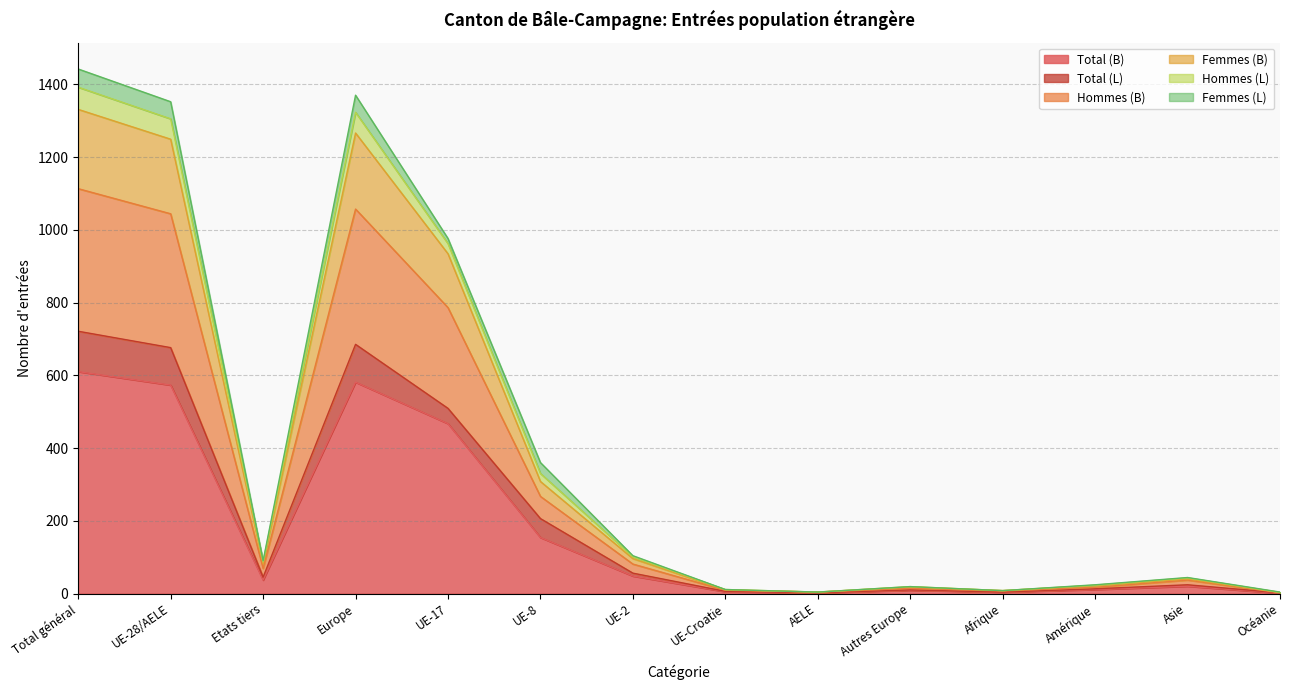

What is the label of the 12th point from the right?

Etats tiers